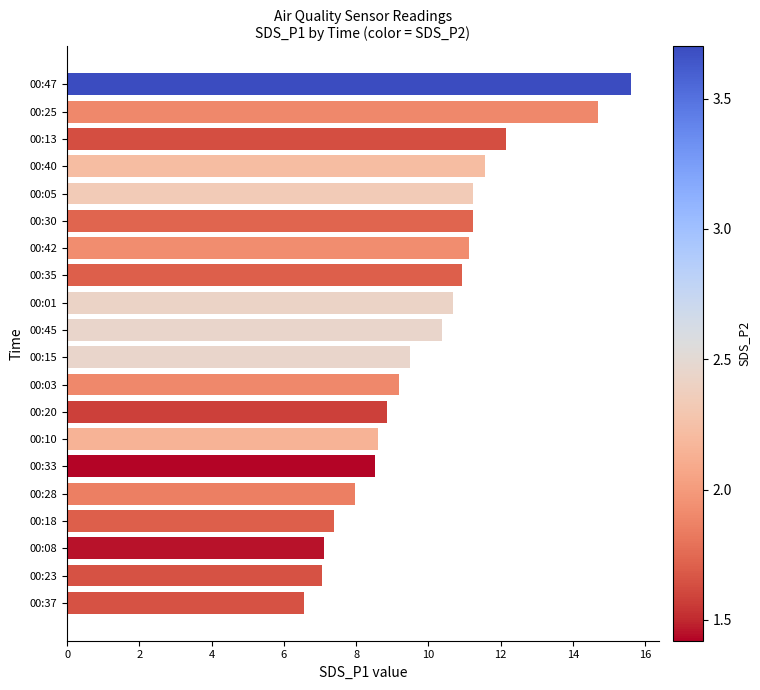

Are the bars grouped side by side (vs. stacked)?

No